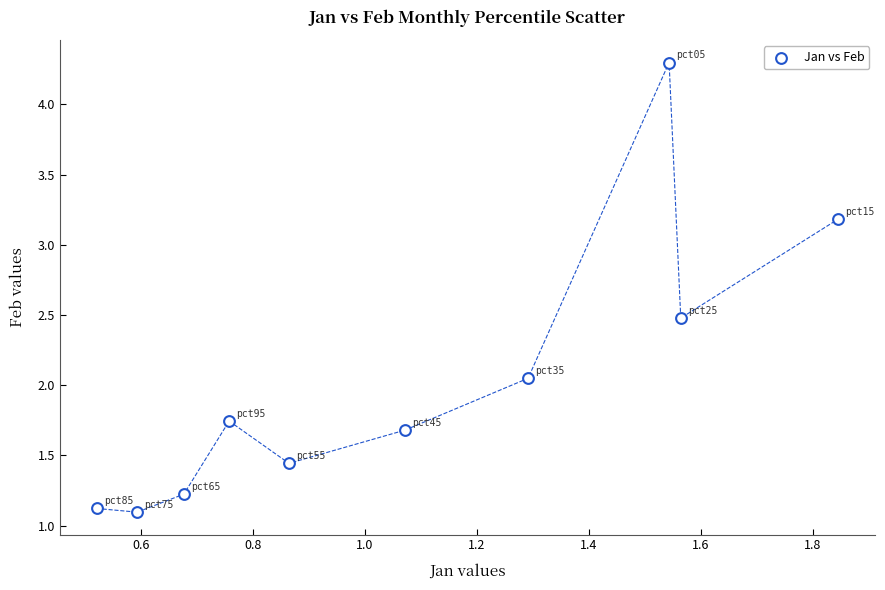

What is the range of Y values (max minus min)?

3.2